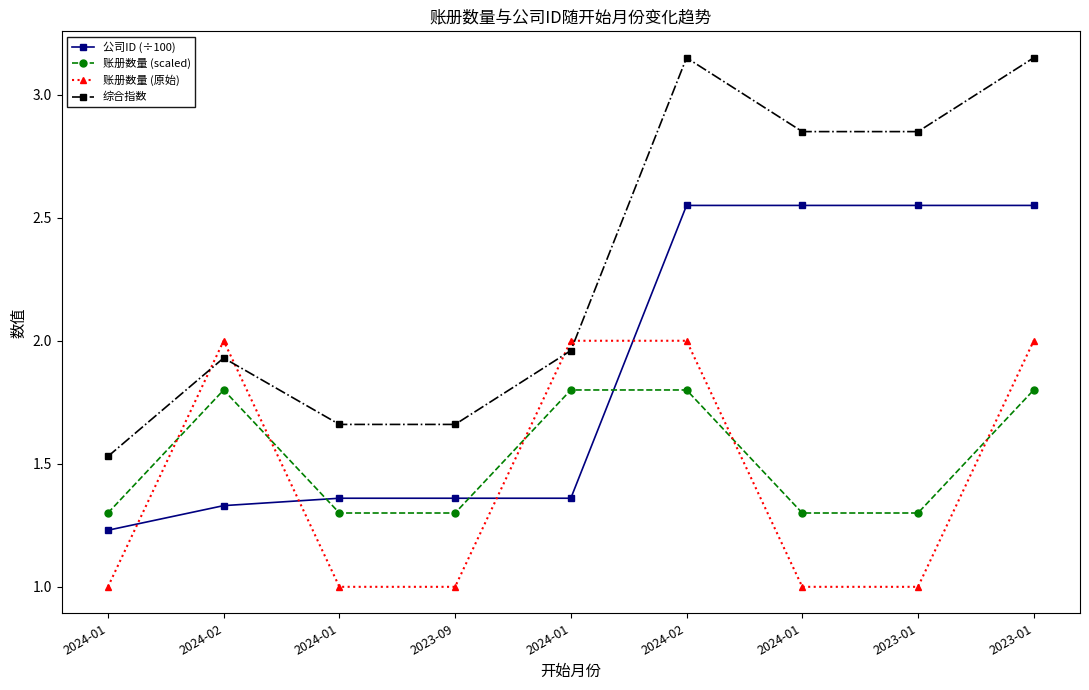

How many lines are shown in the chart?

4